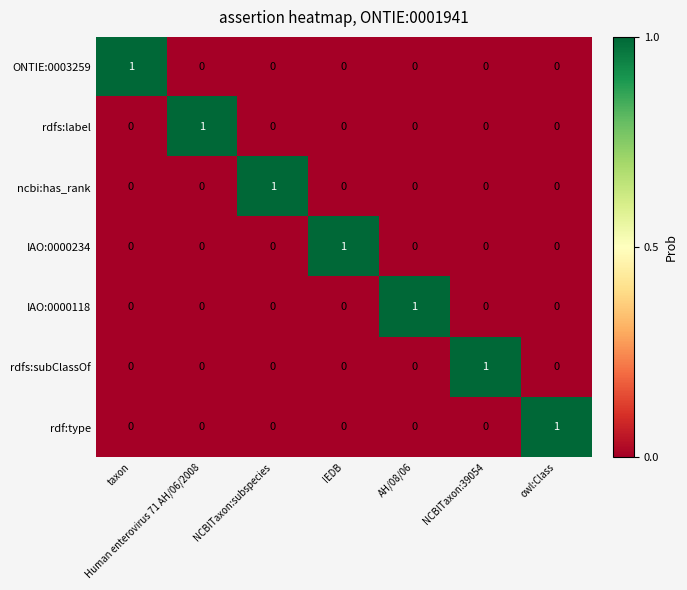

The value of IAO:0000118 at IEDB is 1. True or false?

False